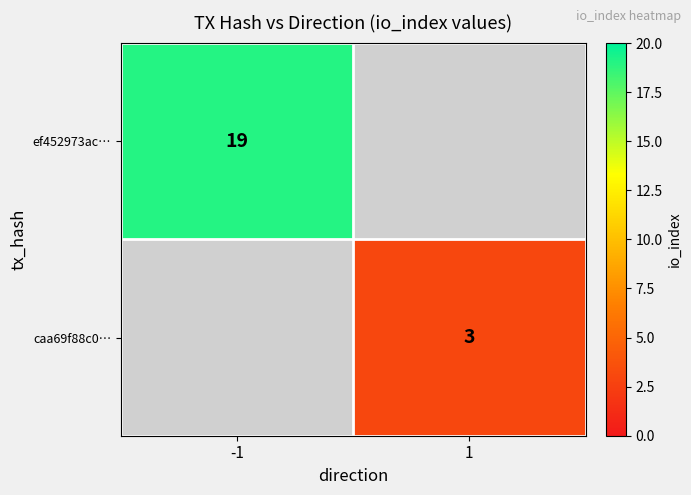

Is it true that ef452973ac… equals 19 at -1?

True